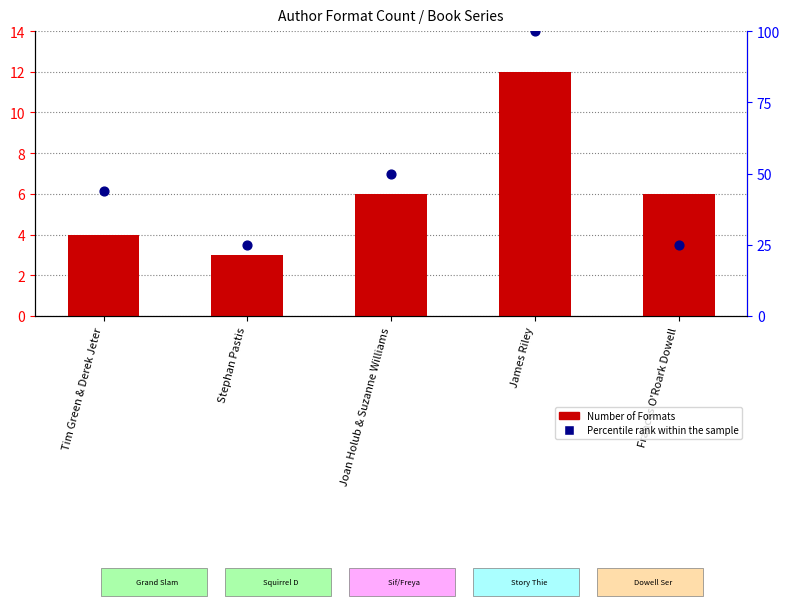

Which series reaches the maximum Y coordinate?

Percentile rank within the sample